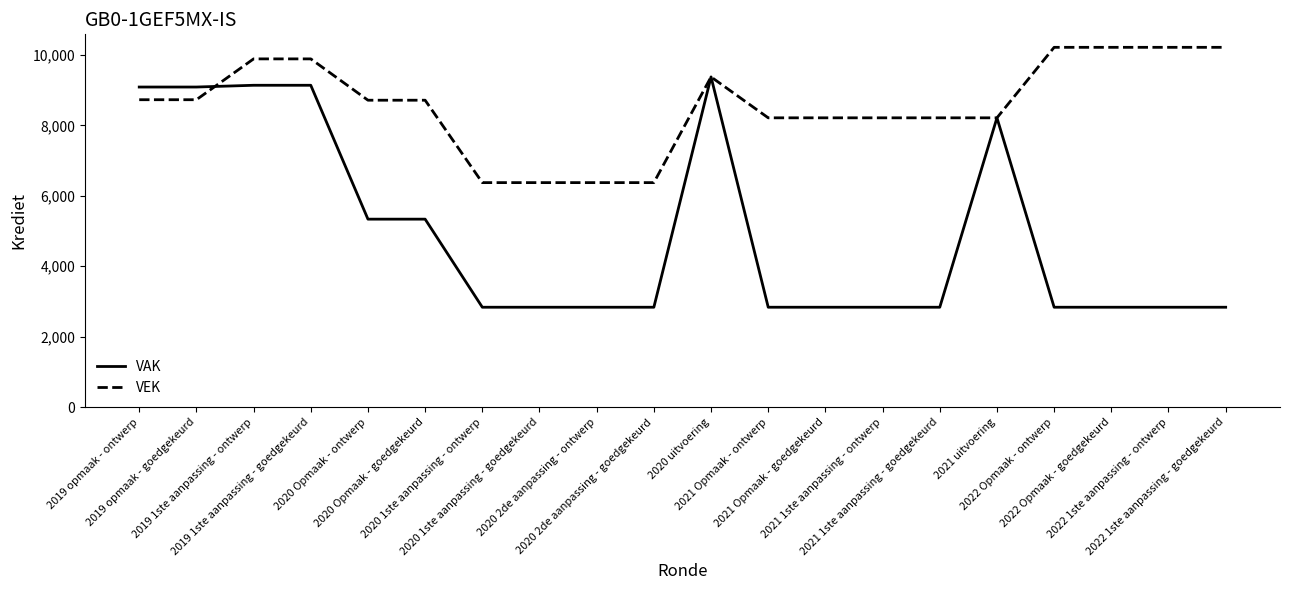

What is the total value across all series at 2019 opmaak - ontwerp?

17814